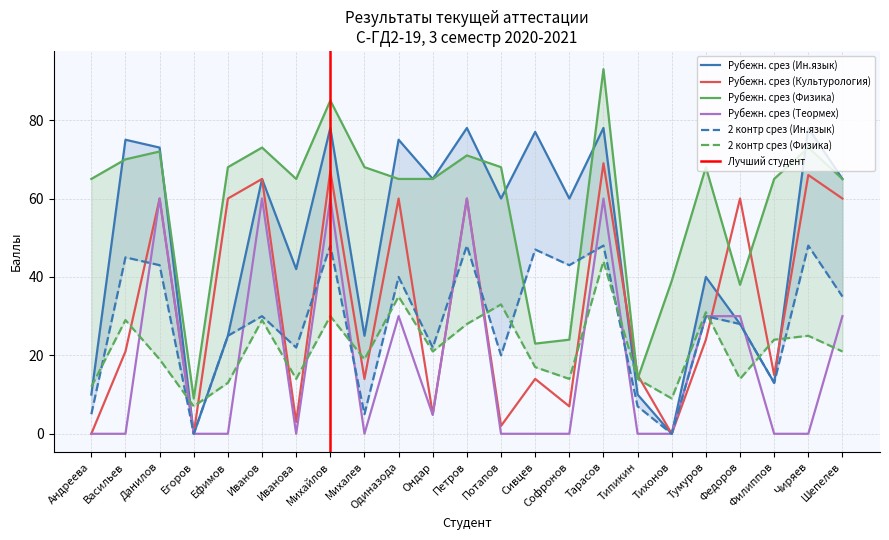

The Рубежн. срез (Ин.язык) series shows 40.0 at Тумуров. True or false?

True